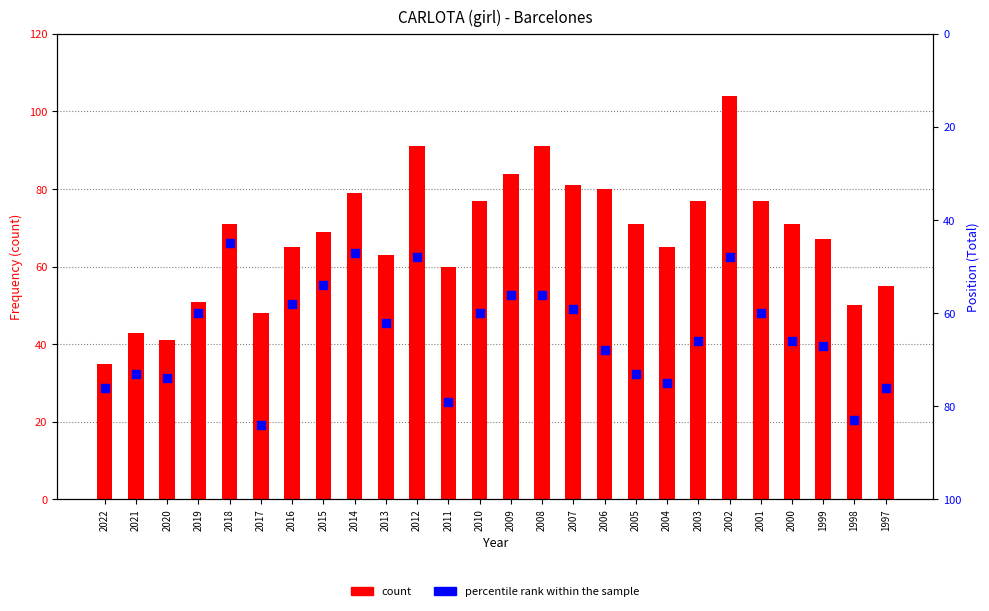

Is the value of position rank within the sample at 1999 greater than the value of count at 2020?

Yes